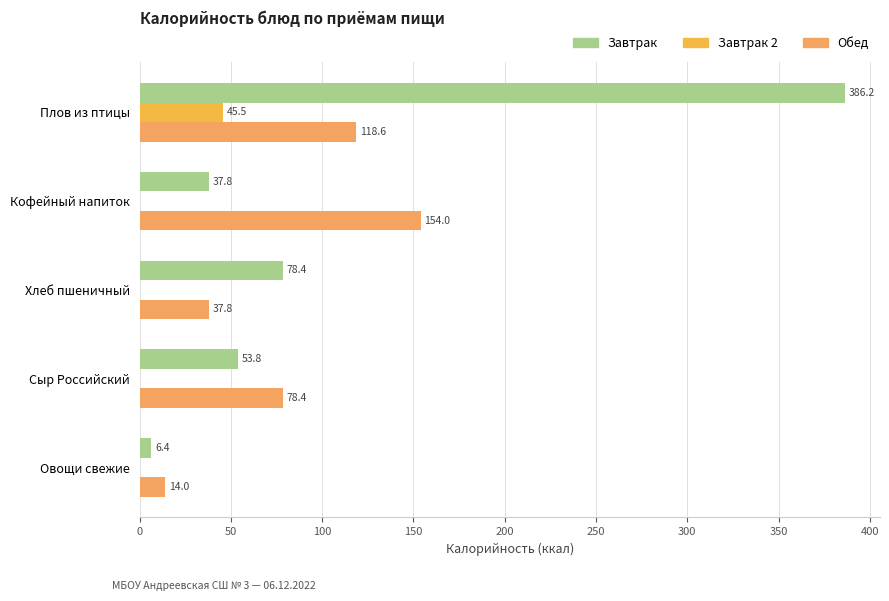

What is the minimum value for Обед?

14.0